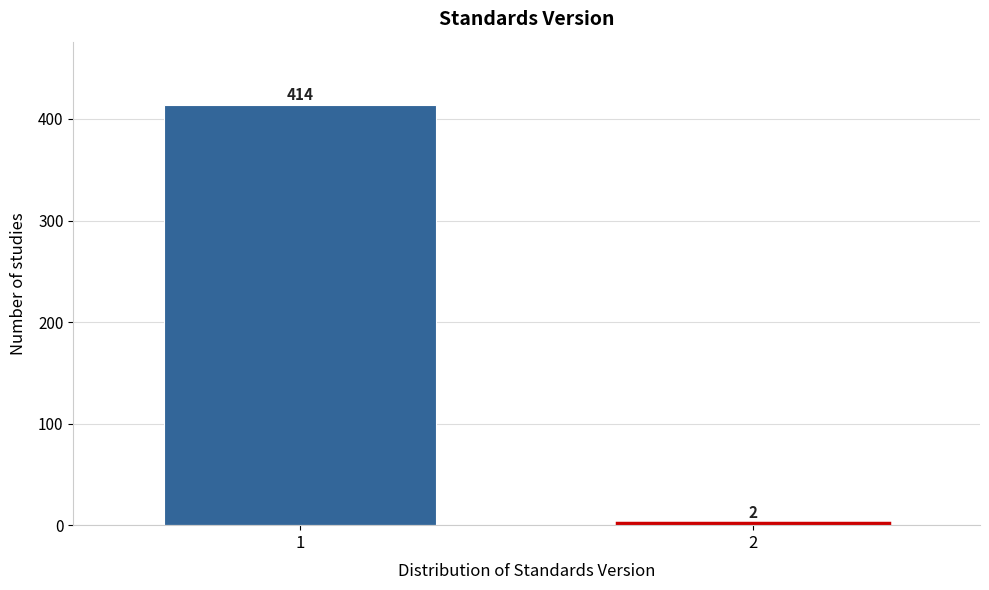

Reading right to left, transcribe all the data shown in this chart.

2=2	1=414